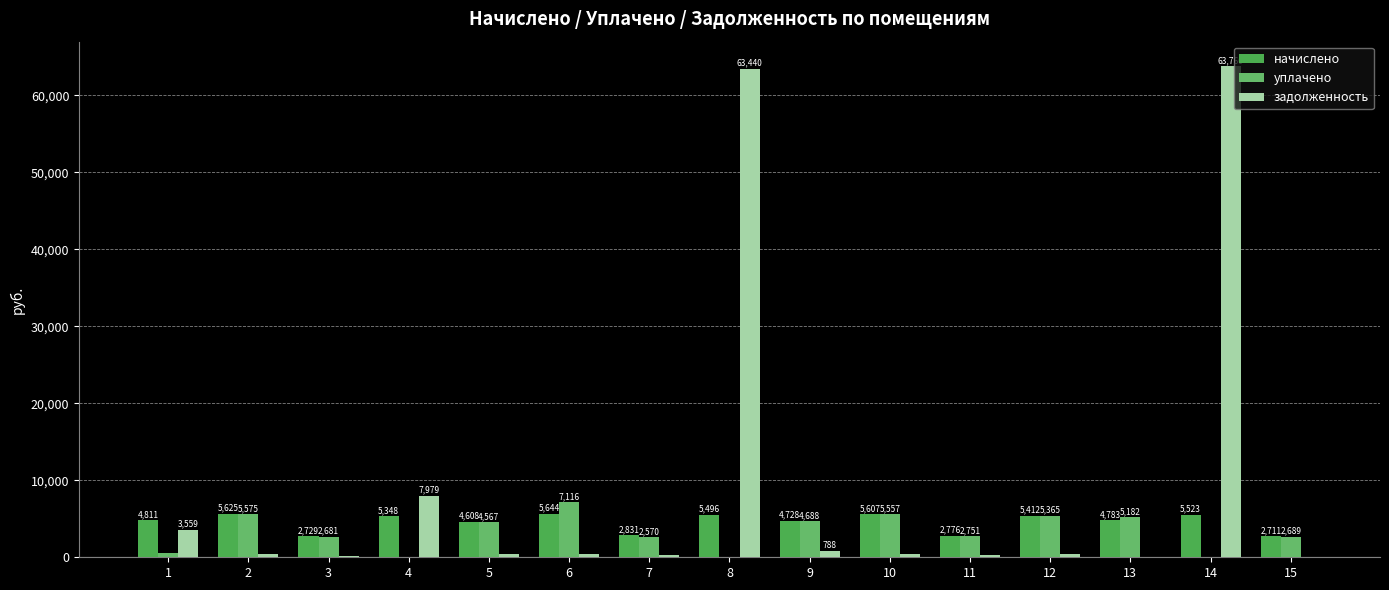

What value does the задолженность series have at 11?

231.3